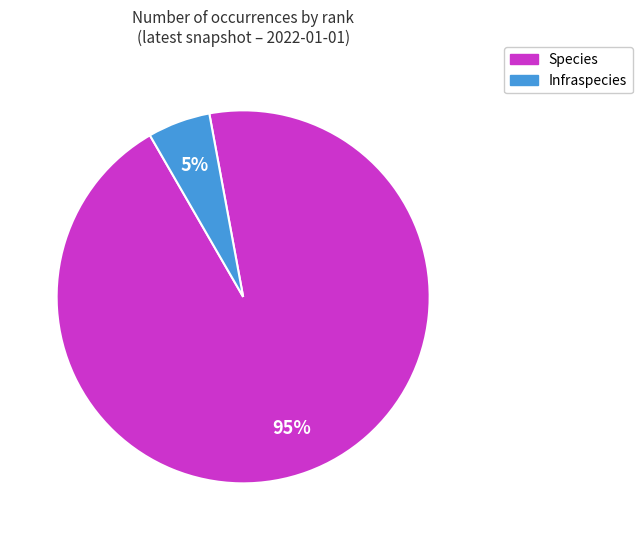

To the nearest percent, what portion does Infraspecies represent?

5%